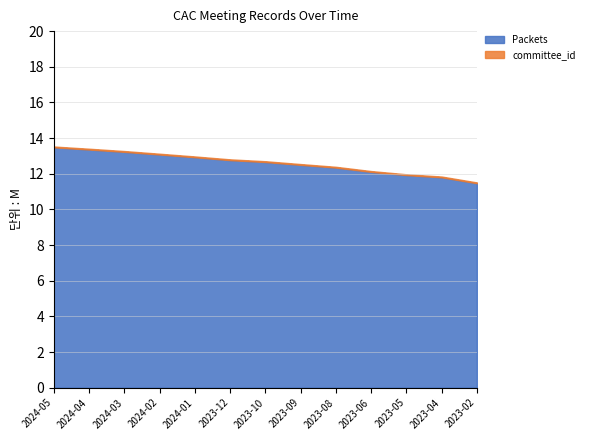

At which category is the sum across all series the highest?

2024-05